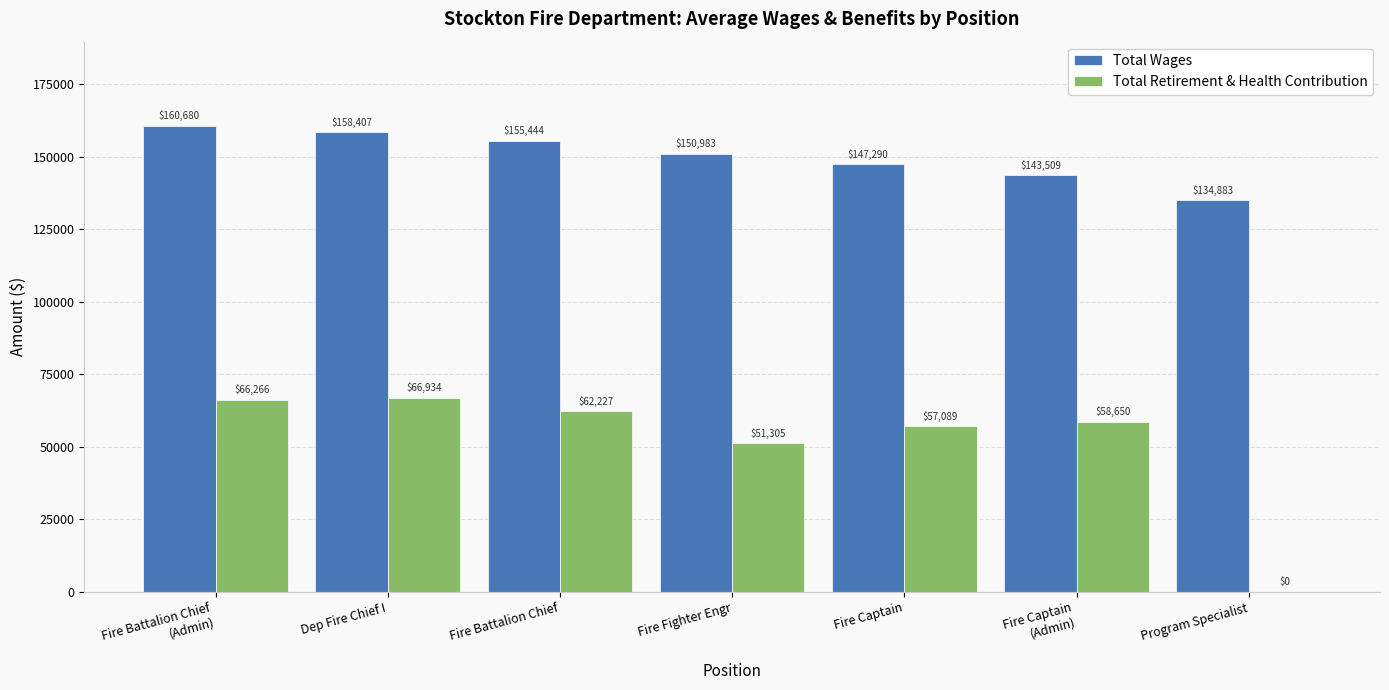

What is the sum of the Total Wages values at Fire Captain and Fire Fighter Engr?

298272.5